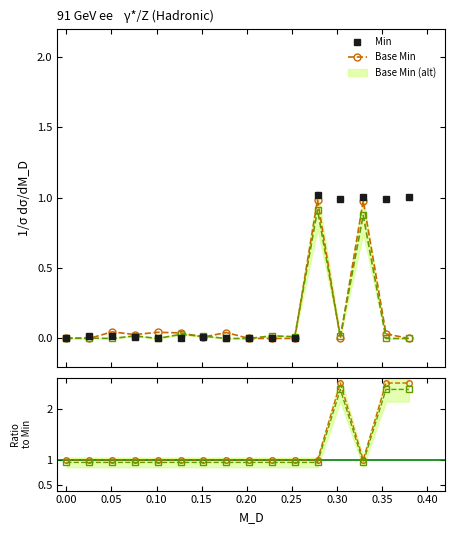

What is the maximum value shown in the chart?

2.5